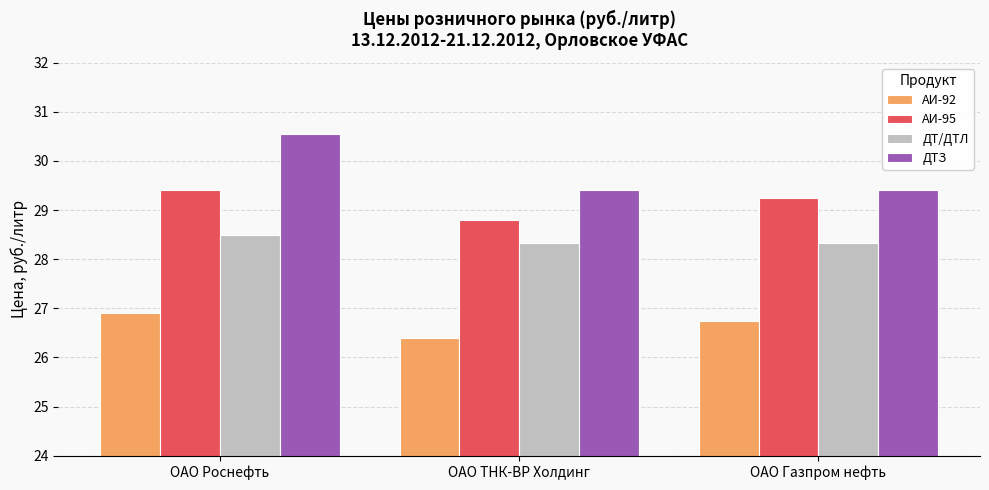

List the series in order of their peak value, highest first.

ДТЗ, АИ-95, ДТ/ДТЛ, АИ-92